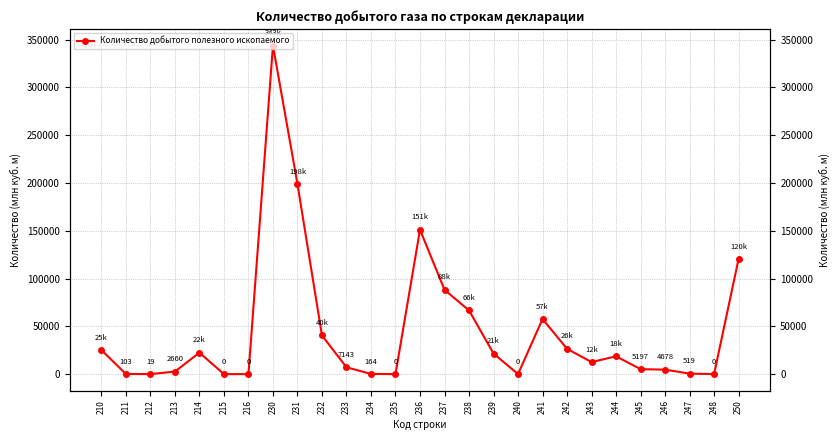

Which label corresponds to the largest value in the chart?

230